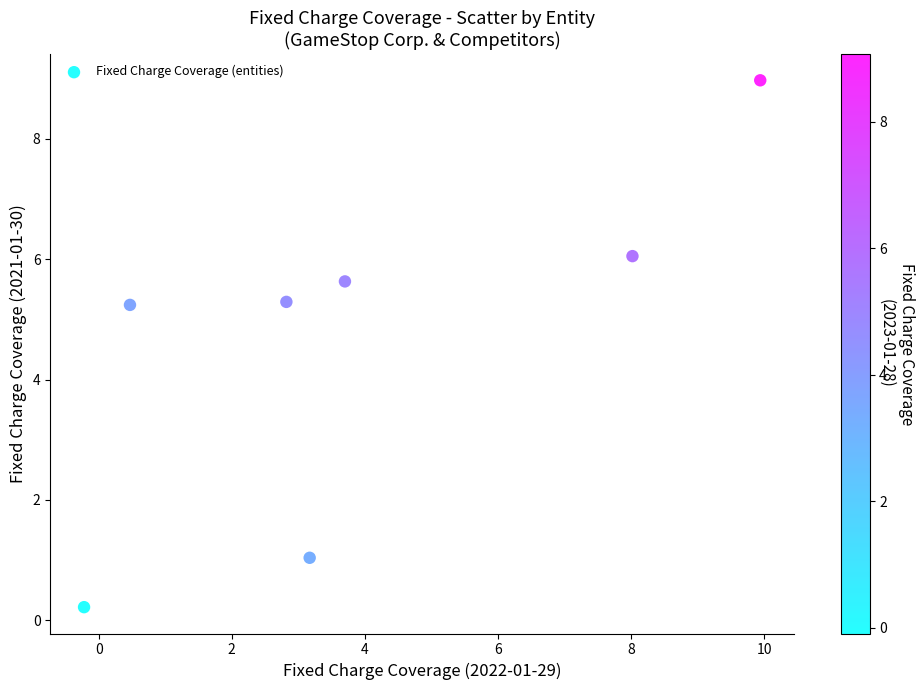

What is the average X value?

4.0